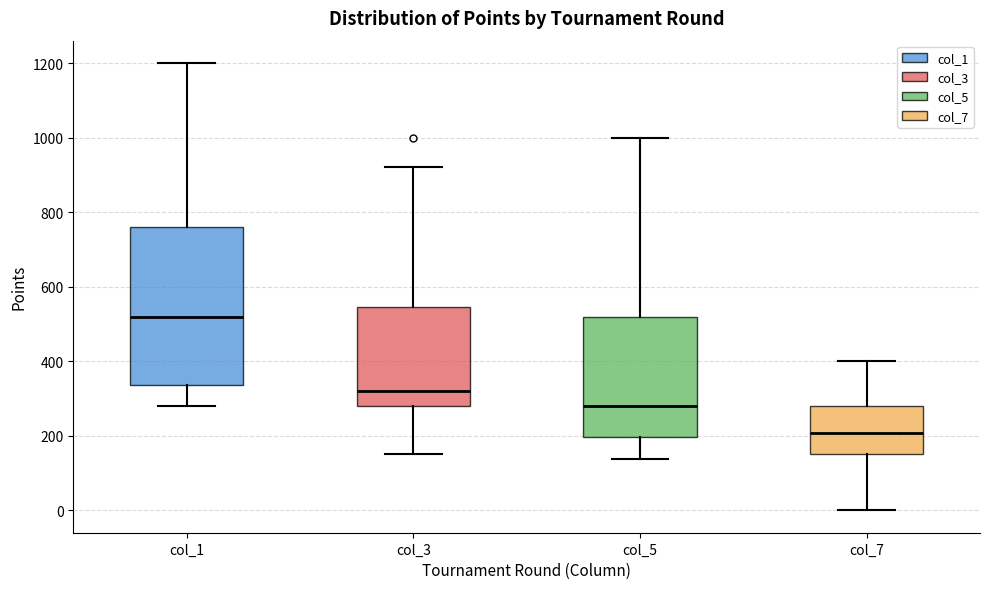

Reading left to right, read every box against the y-axis: the position of its median line, the range the box covers, and the ends of its whiskers. The values are not printed on the chart, so give them approximately, as read against the axis.

col_1: median 520, box 340 to 760, whiskers 280 to 1200
col_3: median 320, box 280 to 540, whiskers 160 to 920
col_5: median 280, box 200 to 520, whiskers 140 to 1000
col_7: median 200, box 160 to 280, whiskers 0 to 400